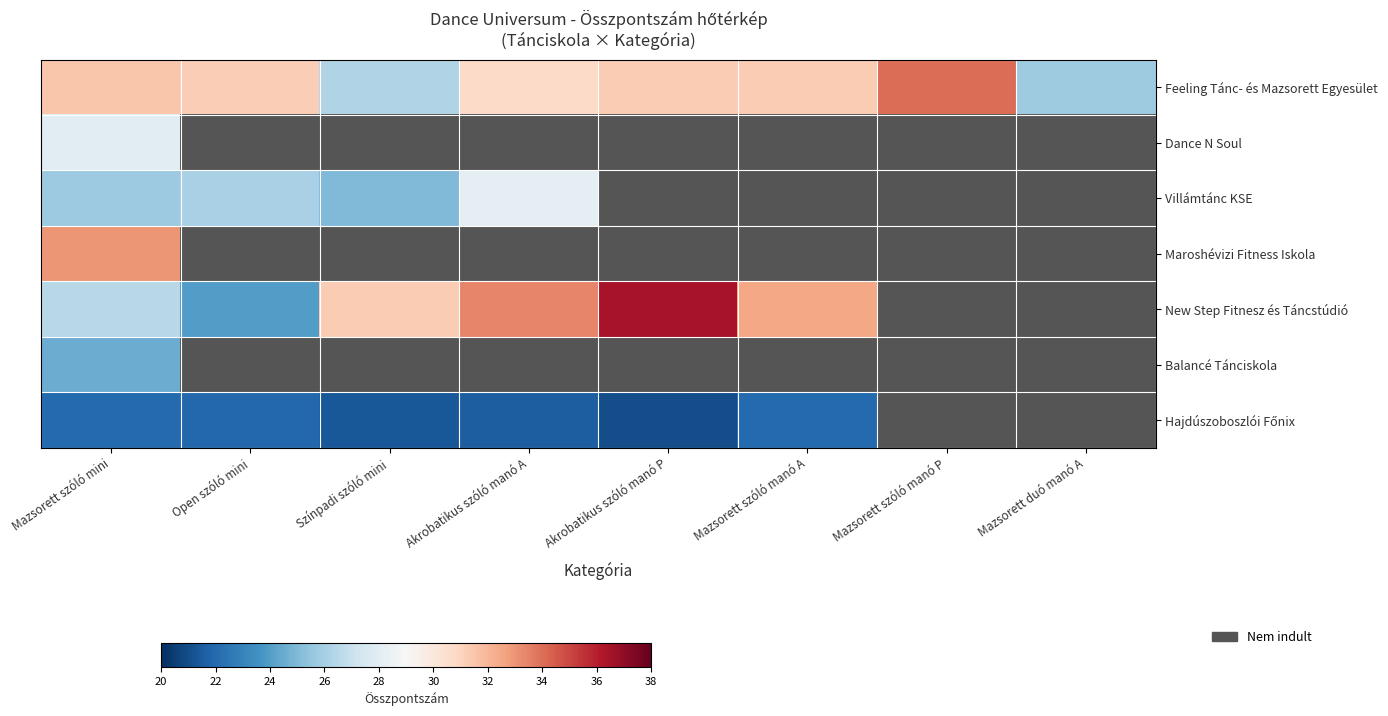

Between Mazsorett szóló manó P and Mazsorett duó manó A, which series saw the biggest shift?

Dance N Soul